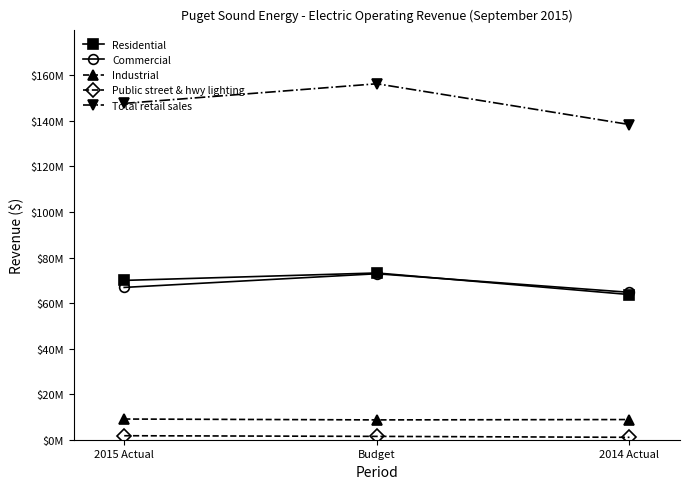

Reading left to right, transcribe all the data shown in this chart.

Residential: 2015 Actual=69952365.5	Budget=73220000.0	2014 Actual=63737991.4
Commercial: 2015 Actual=66871553.5	Budget=72876000.0	2014 Actual=64719561.5
Industrial: 2015 Actual=9083307.8	Budget=8705000.0	2014 Actual=8859853.1
Public street & hwy lighting: 2015 Actual=1754881.7	Budget=1469000.0	2014 Actual=1055795.9
Total retail sales: 2015 Actual=147678690.4	Budget=156292000.0	2014 Actual=138388687.5